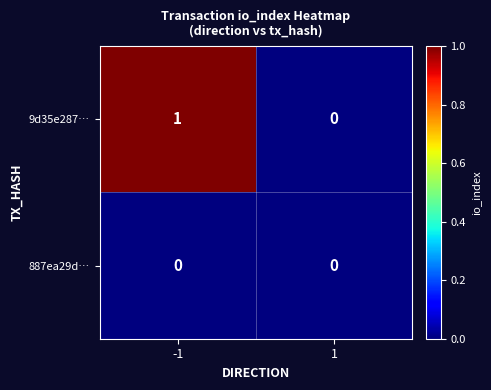

Is it true that 887ea29d… equals 0 at -1?

True